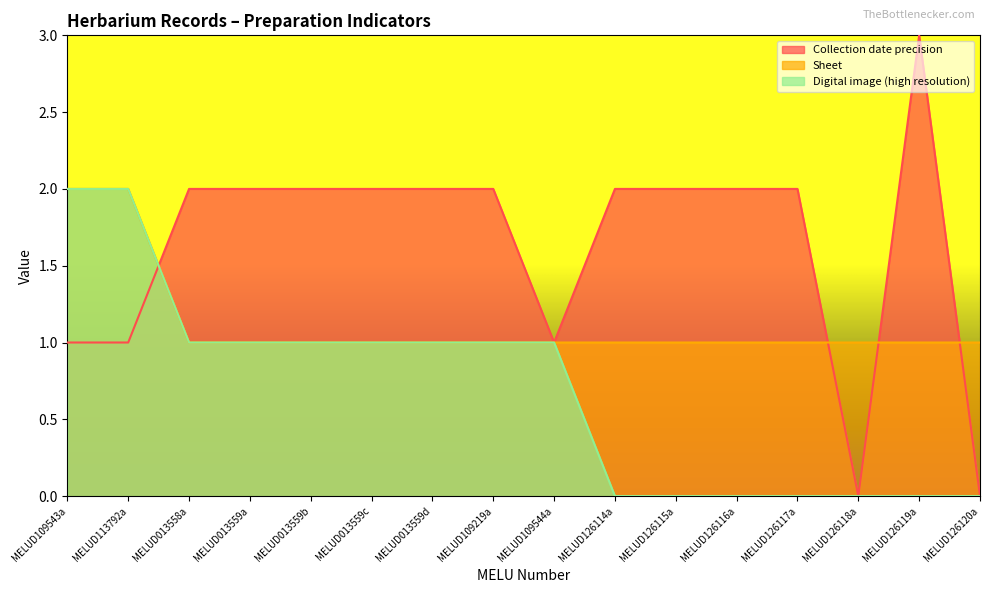

True or false: Digital image (high resolution) and Sheet cross at least once.

False